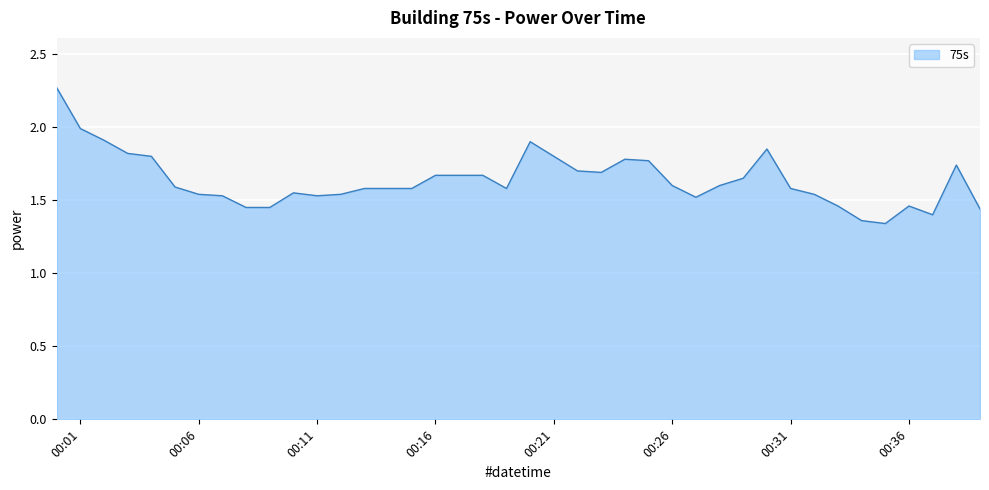

What is the difference between the maximum and minimum values?

0.9